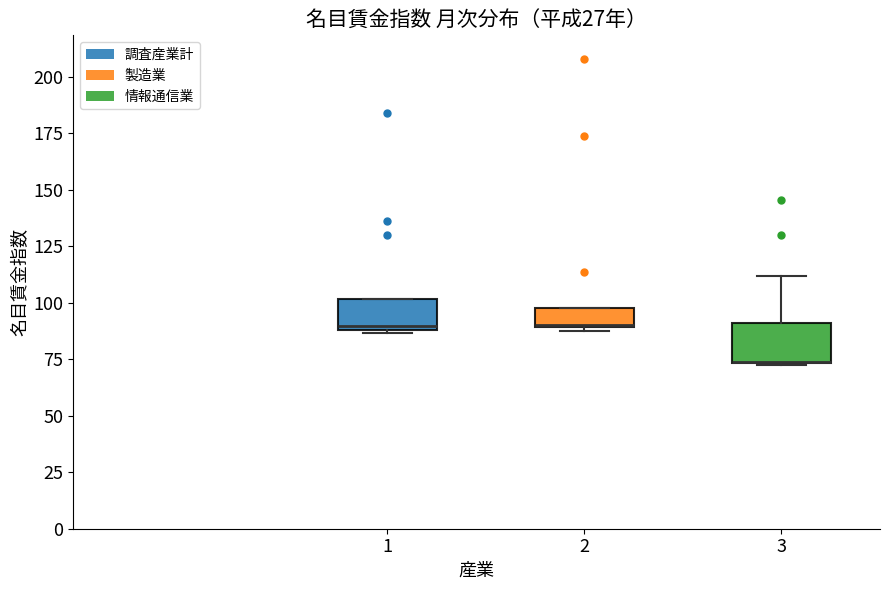

Reading left to right, transcribe this box plot: for each box, give where its median line is, the range the box spans, and where its two whiskers end, as read against the y-axis. The values are not printed on the chart, so give them approximately, as read against the axis.

1: median 90 (just above the box's lower edge), box 90 to 100, whiskers 85 to 100
2: median 90 (drawn on the box's lower edge), box 90 to 100, whiskers 90 (just below the box's lower edge) to 100
3: median 75 (drawn on the box's lower edge), box 75 to 90, whiskers 75 to 110